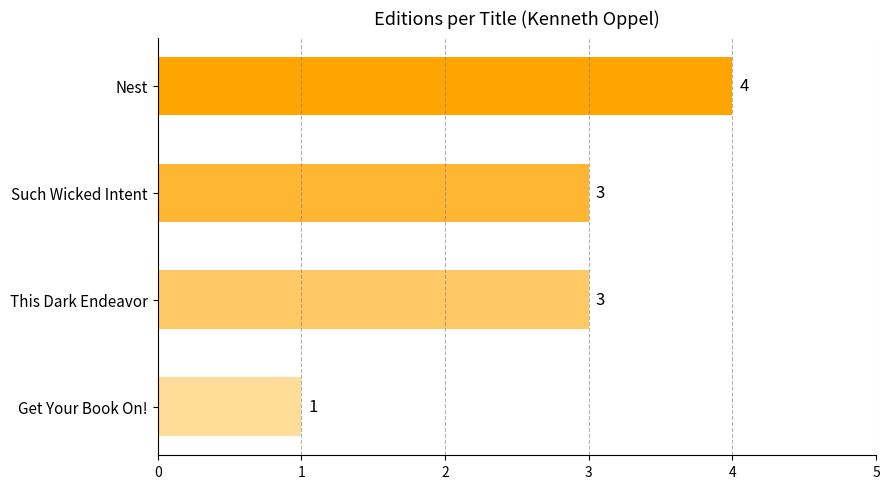

What is the average value?

3